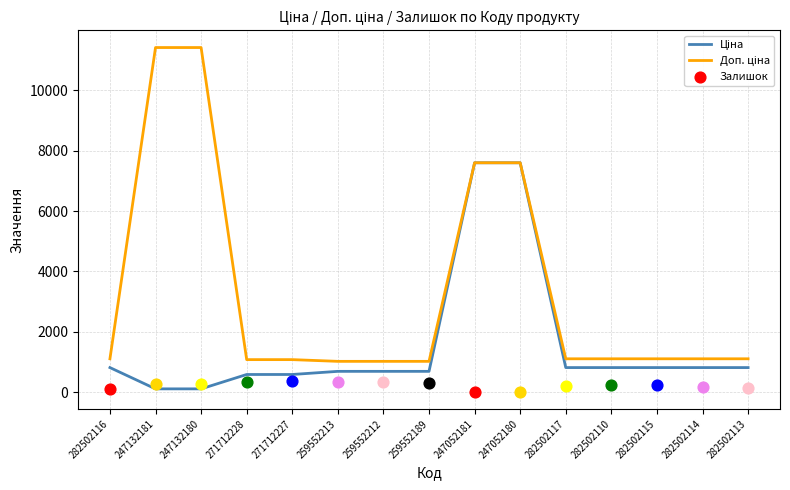

What is the total value across all series at 259552213?

1718.3